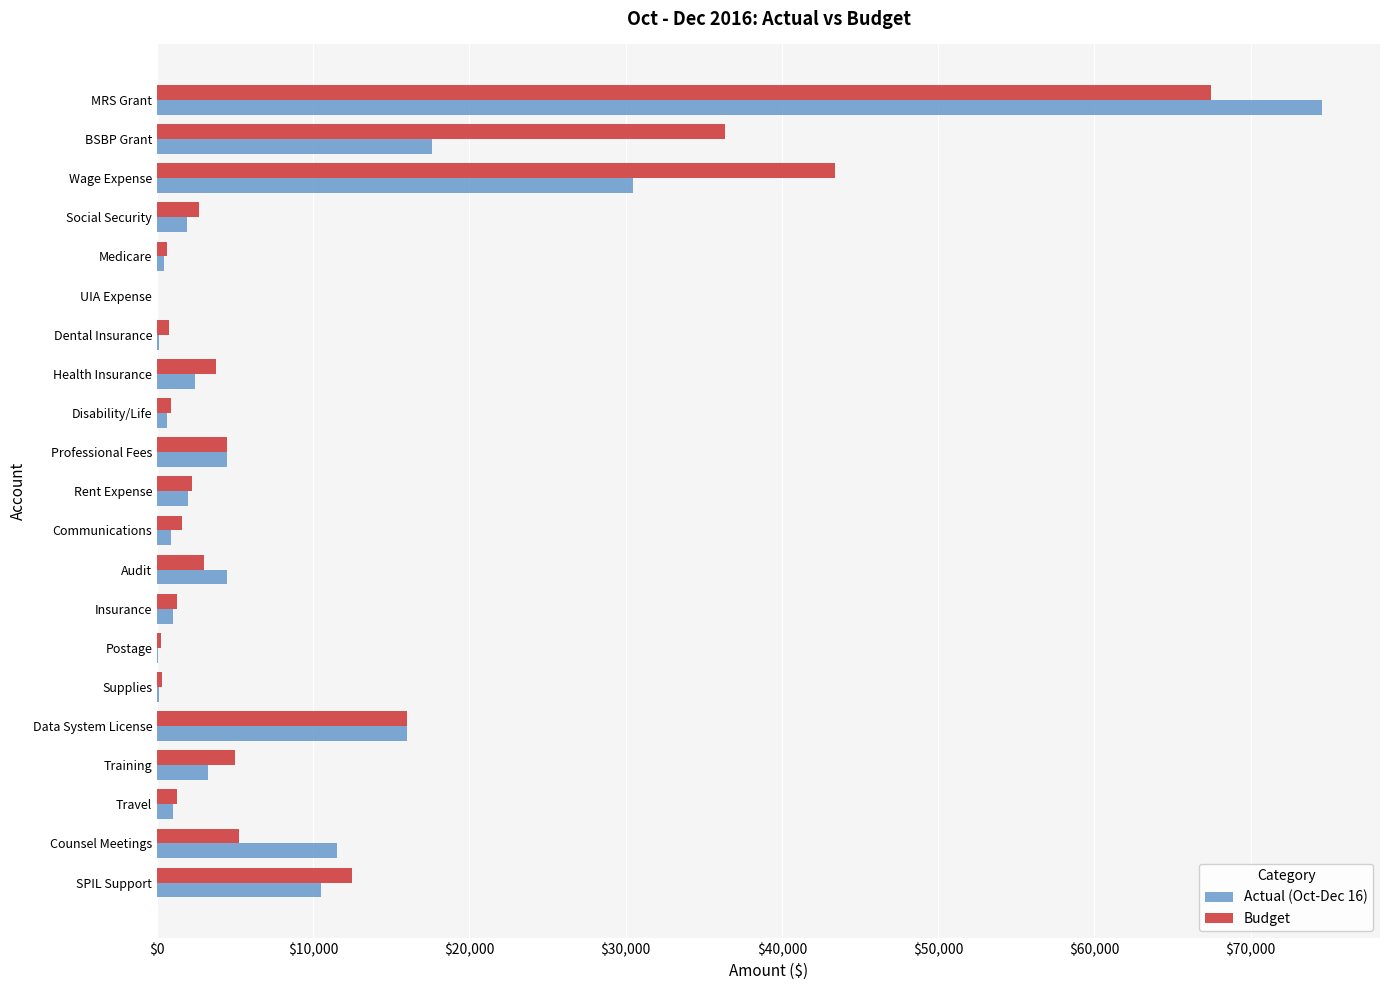

What is the highest value of the Actual (Oct-Dec 16) series?

74561.0